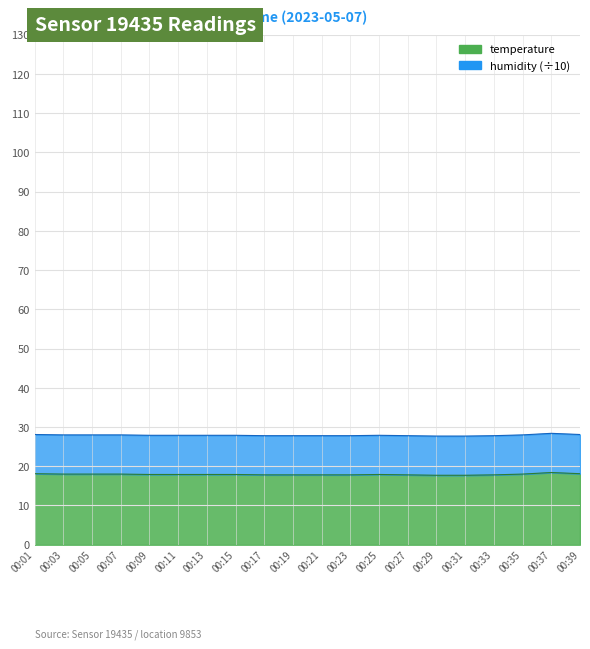

Which category has the lowest value across all series?

00:29